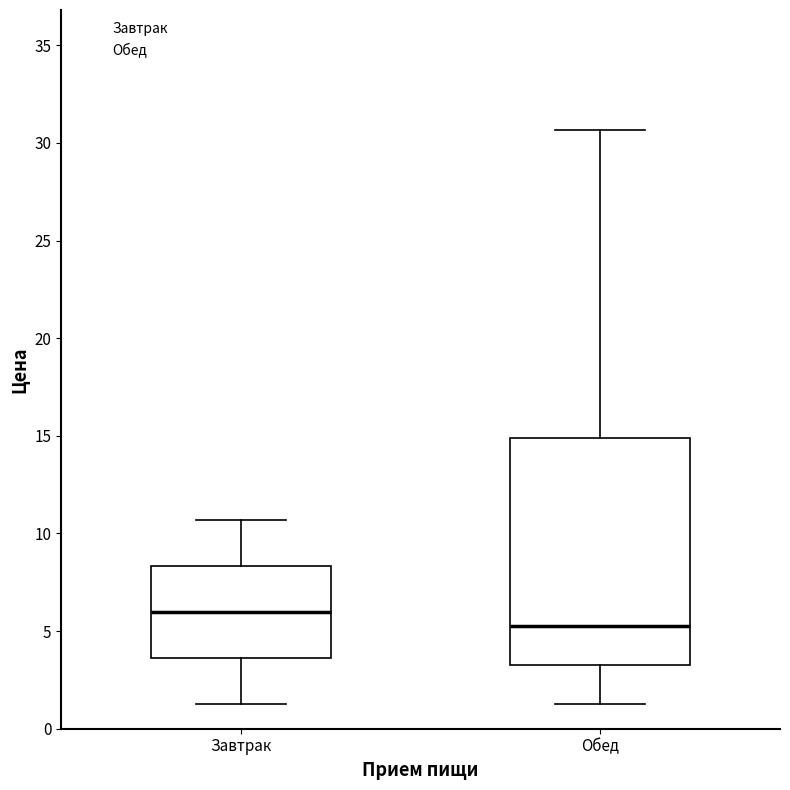

Which box is the tallest, from its lower edge to its upper edge?

Обед